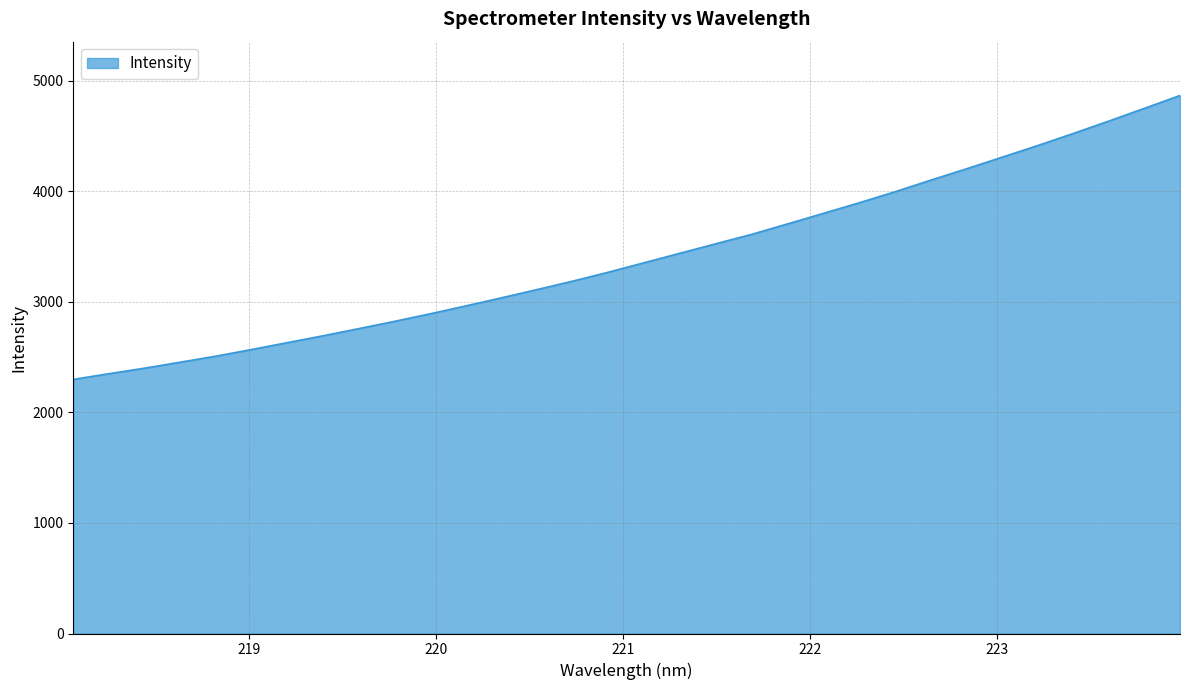

What is the value of the 10th point from the left?

2823.6